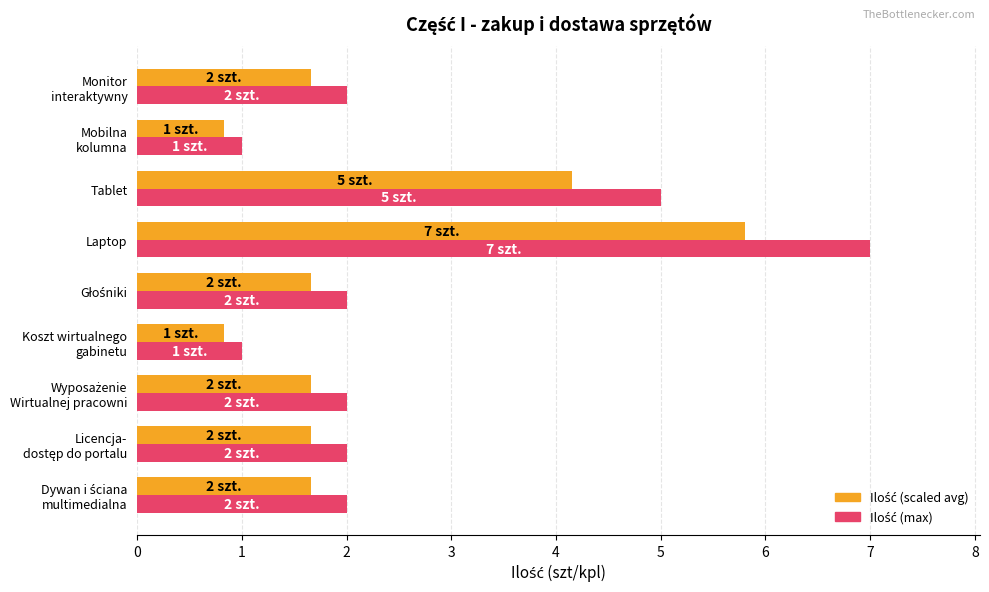

At which category is the sum across all series the highest?

Laptop